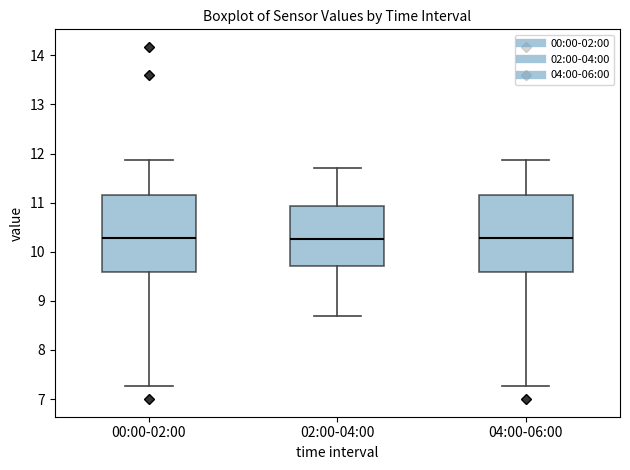

Reading left to right, transcribe this box plot: for each box, give where its median line is, the range the box spans, and where its two whiskers end, as read against the y-axis. The values are not printed on the chart, so give them approximately, as read against the axis.

00:00-02:00: median 10.3, box 9.6 to 11.1, whiskers 7.3 to 11.9
02:00-04:00: median 10.3, box 9.7 to 10.9, whiskers 8.7 to 11.7
04:00-06:00: median 10.3, box 9.6 to 11.1, whiskers 7.3 to 11.9